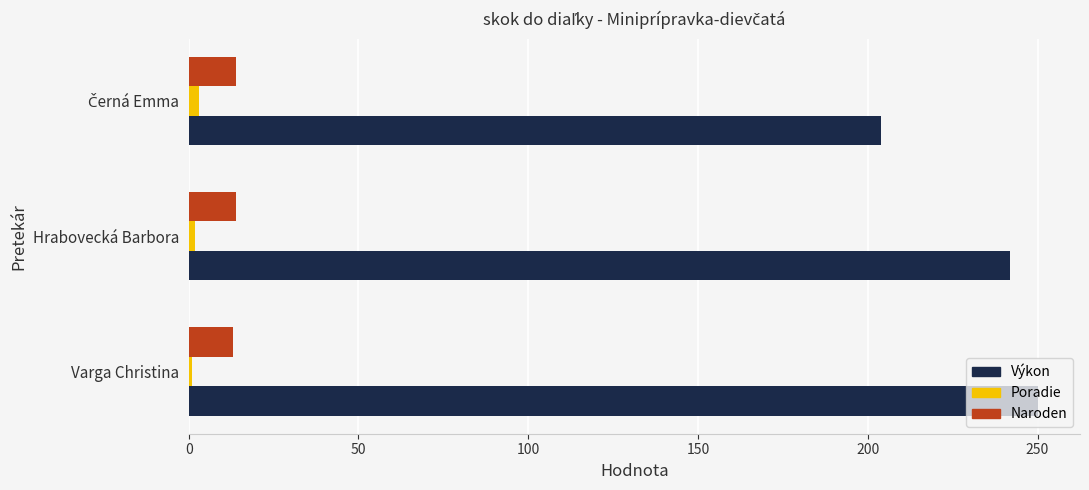

Which category has the highest value across all series?

Varga Christina